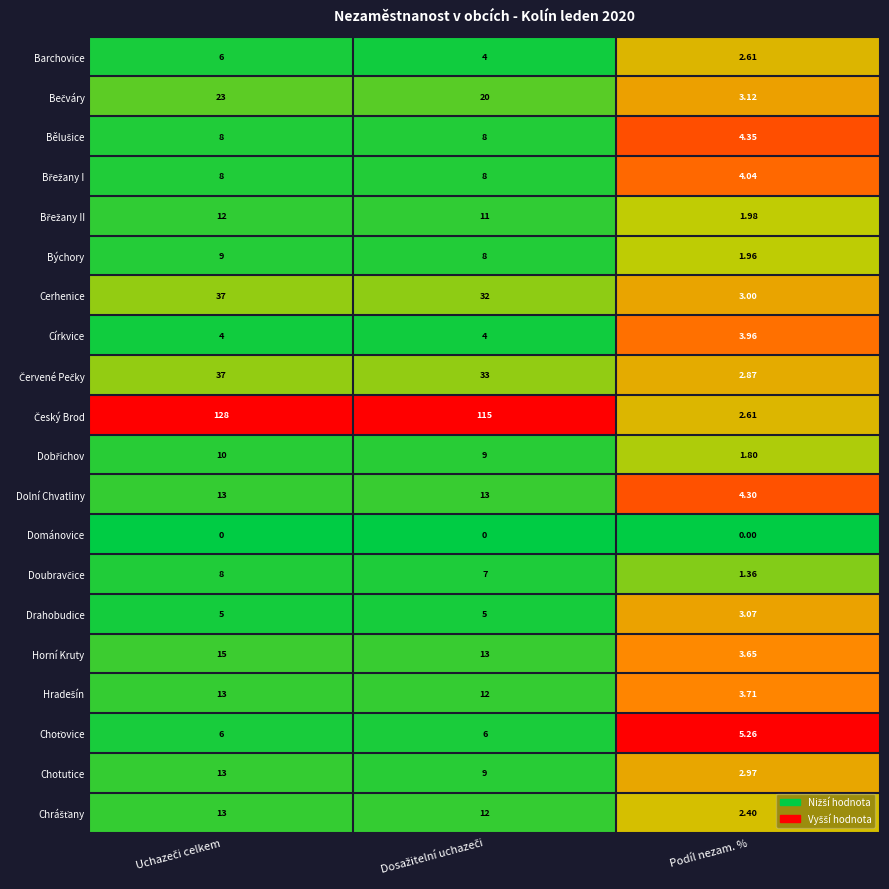

Which series has the largest total across all categories?

Český Brod